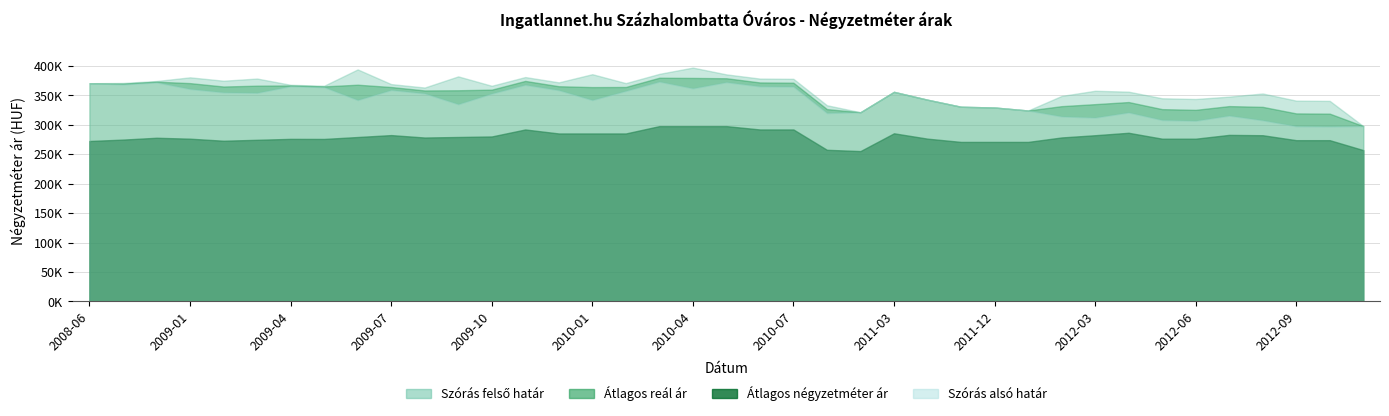

At which category is the sum across all series the highest?

2010-03